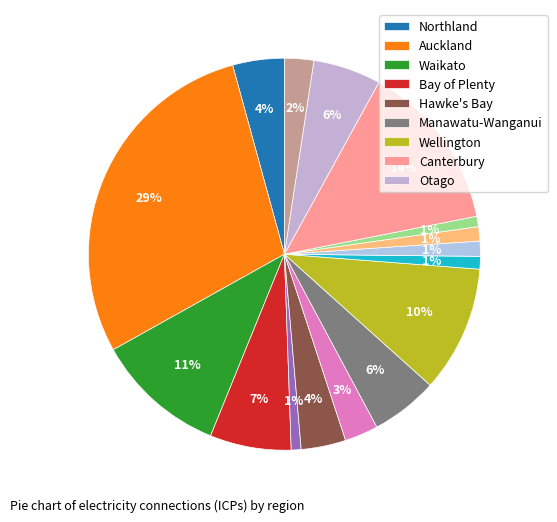

How many slices are in this pie chart?

16